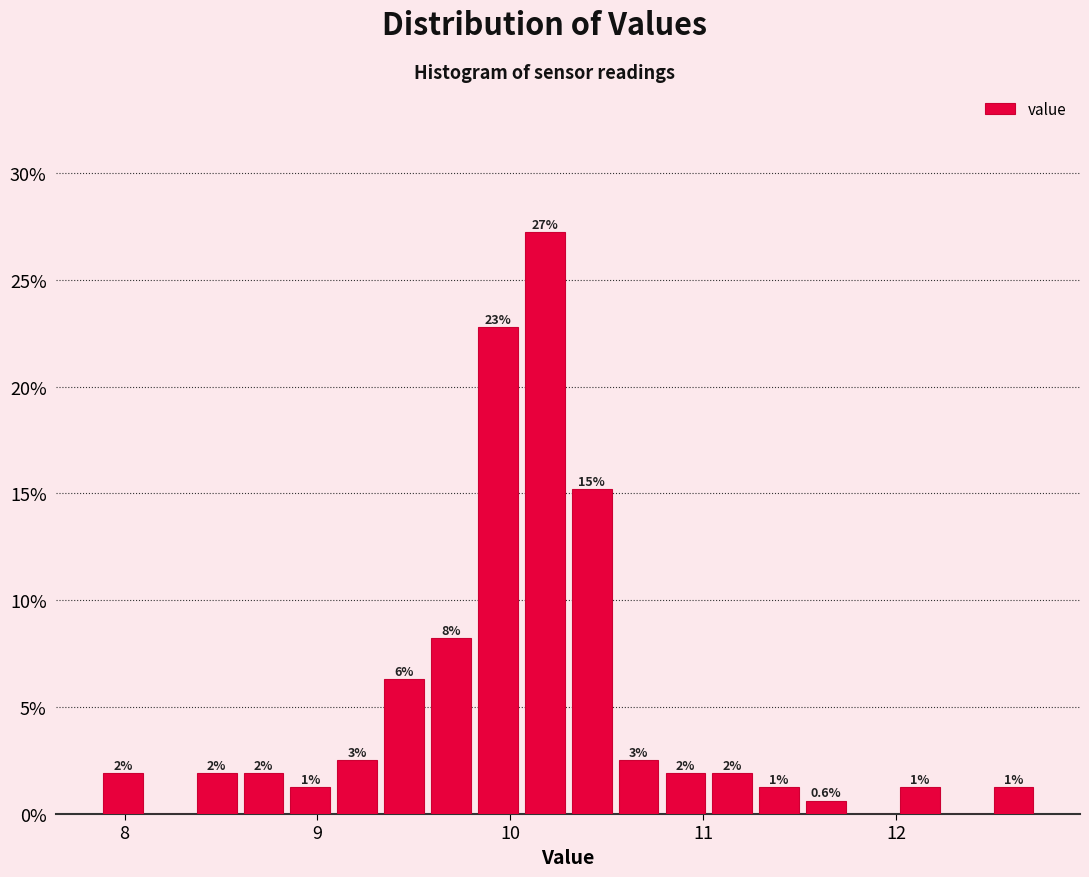

Around what value on the x-axis is the tallest bar? Give the approximate position of its centre, as read against the axis.

10.2